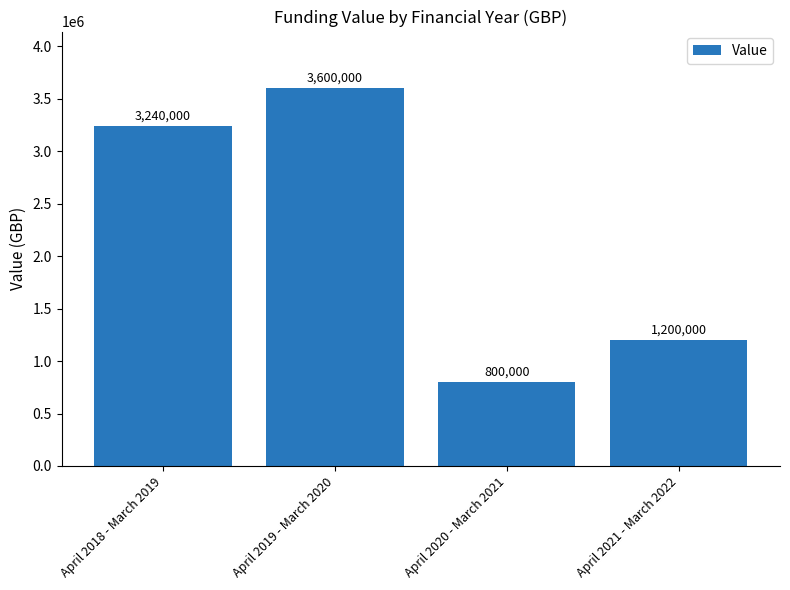

What is the change in value from April 2019 - March 2020 to April 2021 - March 2022?

-2400000